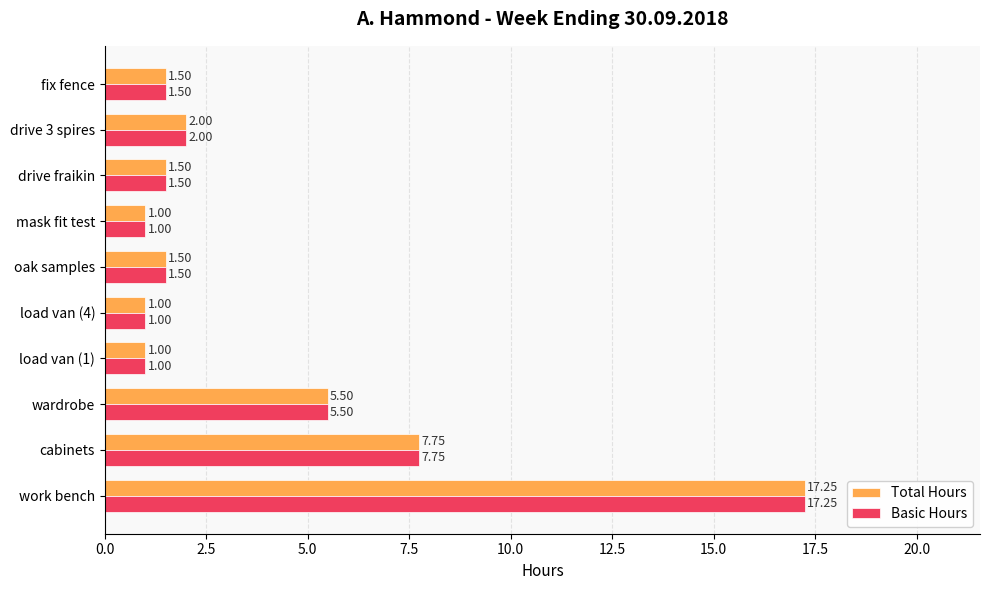

At which label does Total Hours reach its peak?

work bench